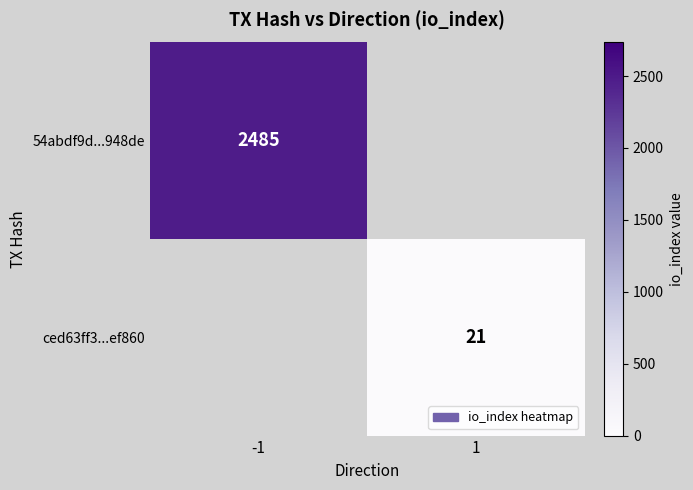

True or false: 54abdf9d...948de has a value of 2485 at -1.

True